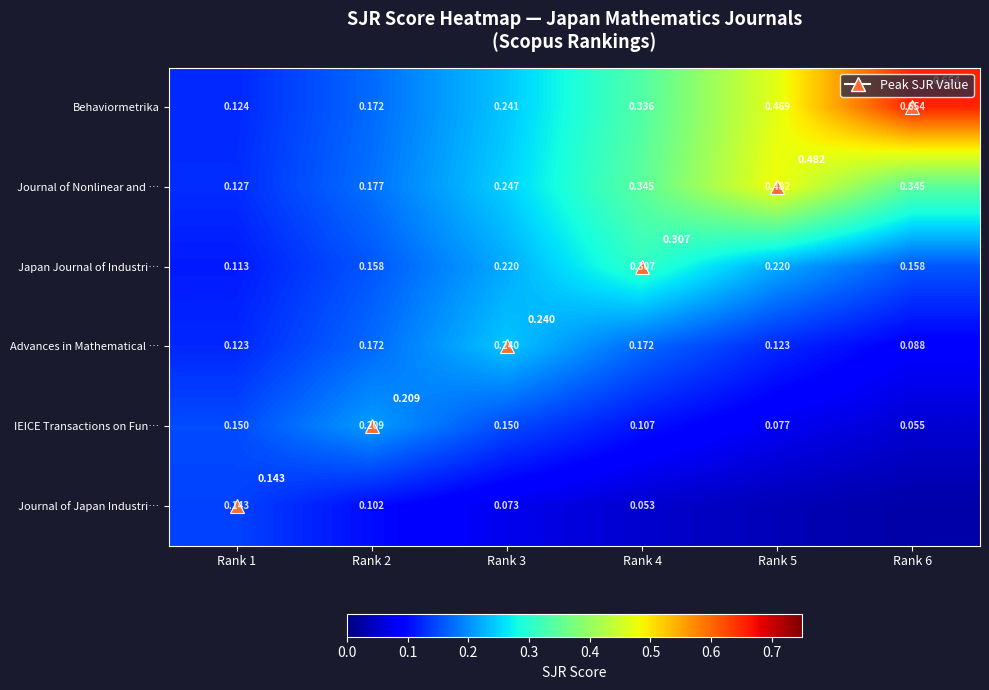

At which label does Journal of Japan Industri… reach its minimum?

Rank 6